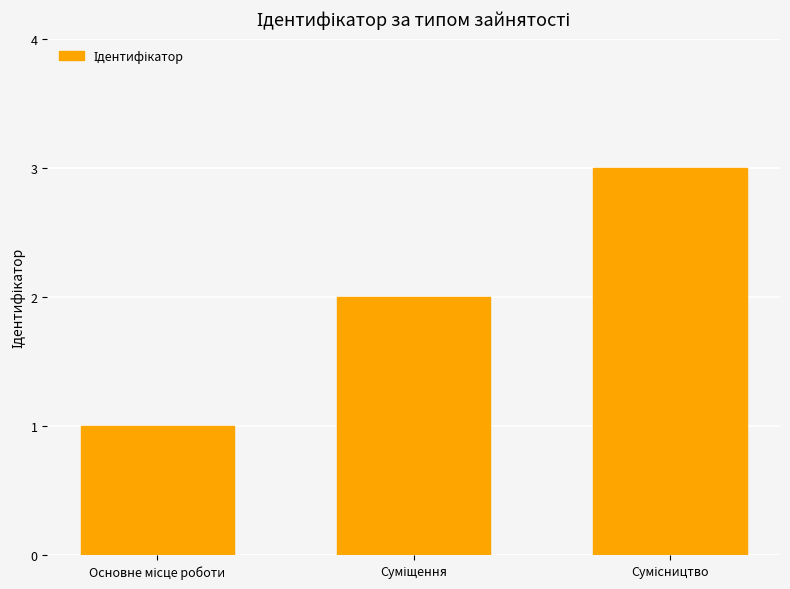

What is the greatest value displayed?

3